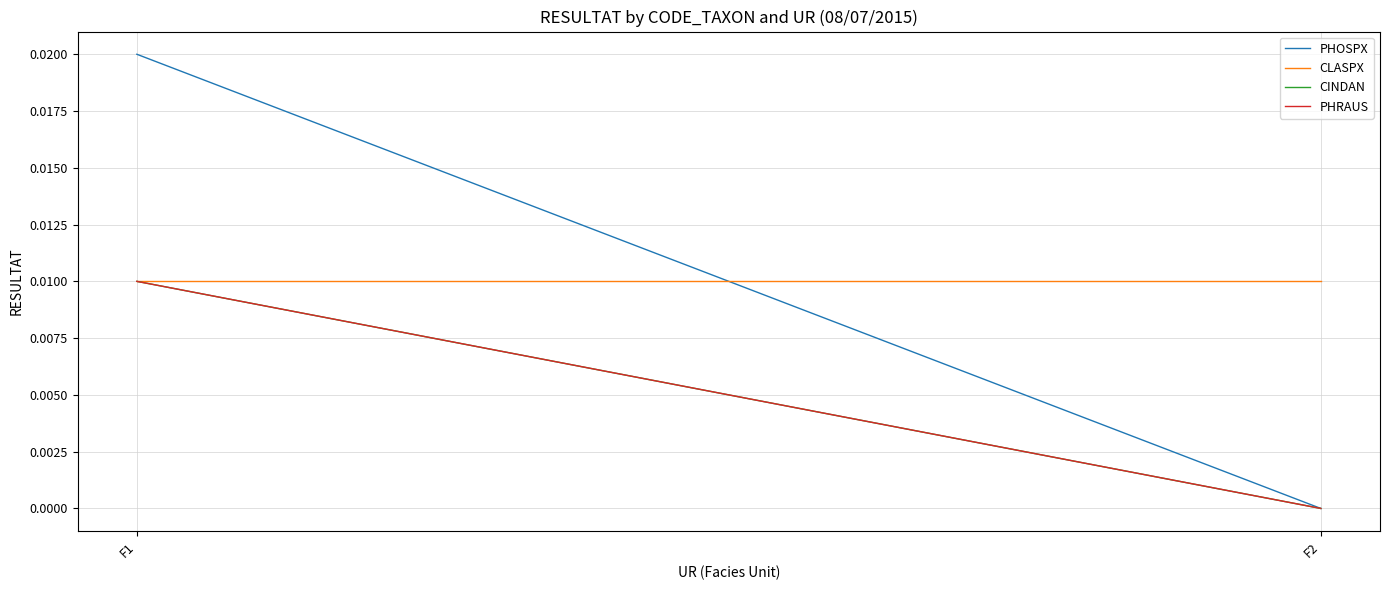

Rank the categories by PHRAUS value from highest to lowest.

F1, F2